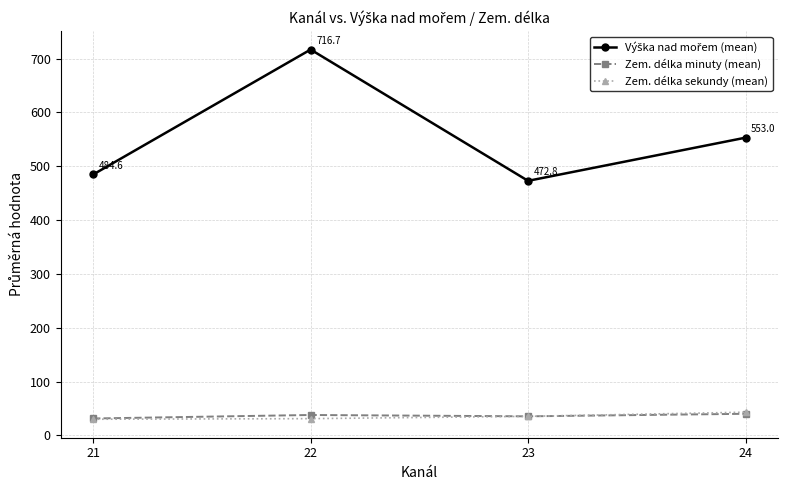

Which category has the highest value across all series?

22